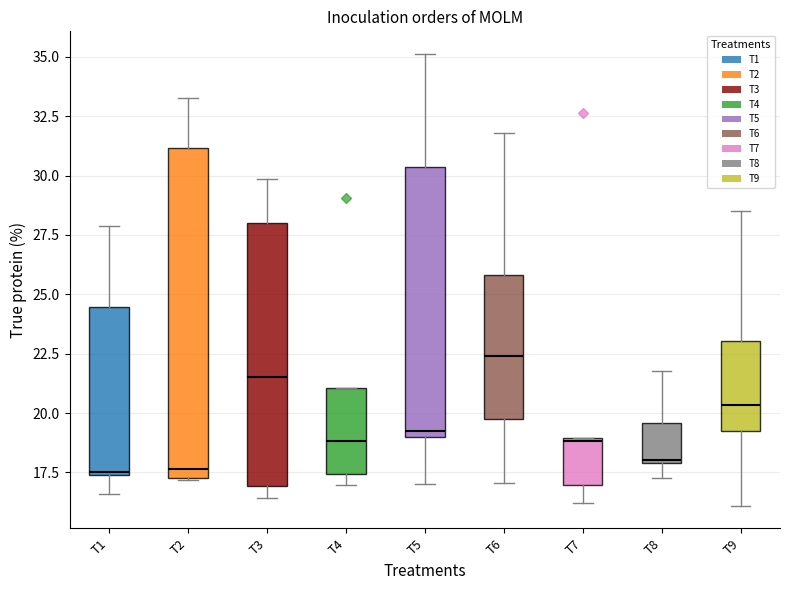

Which box has the highest median line?

T6